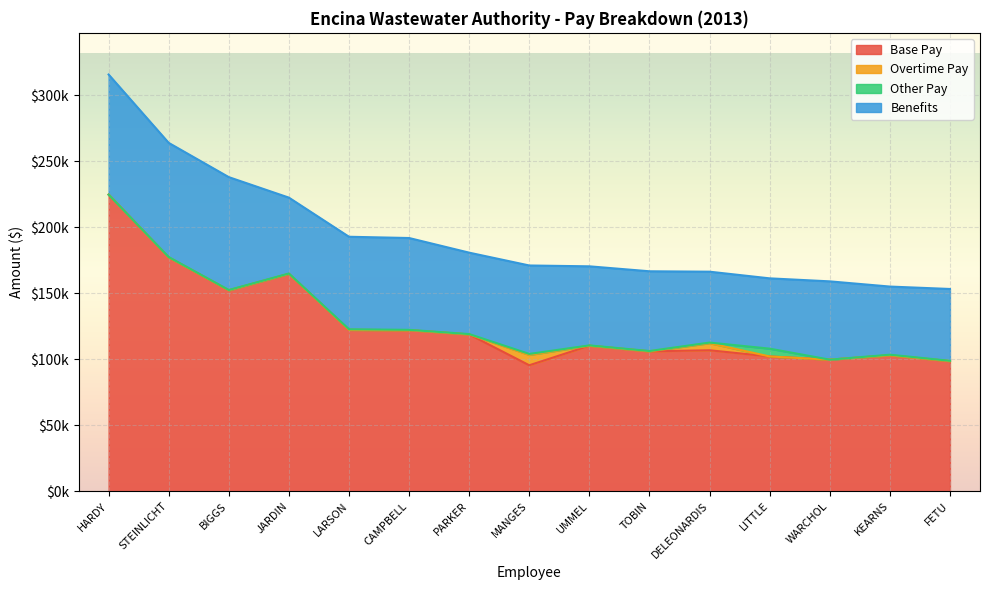

Which series has the largest total across all categories?

Base Pay